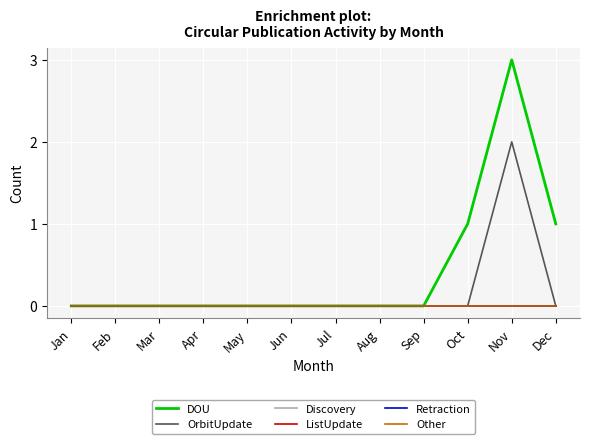

How many lines are shown in the chart?

6